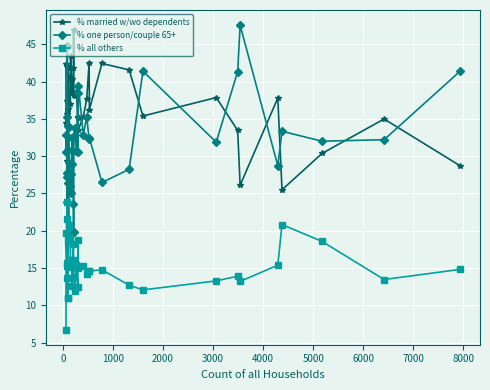

At how many categories does at least one series exceed 17?

40